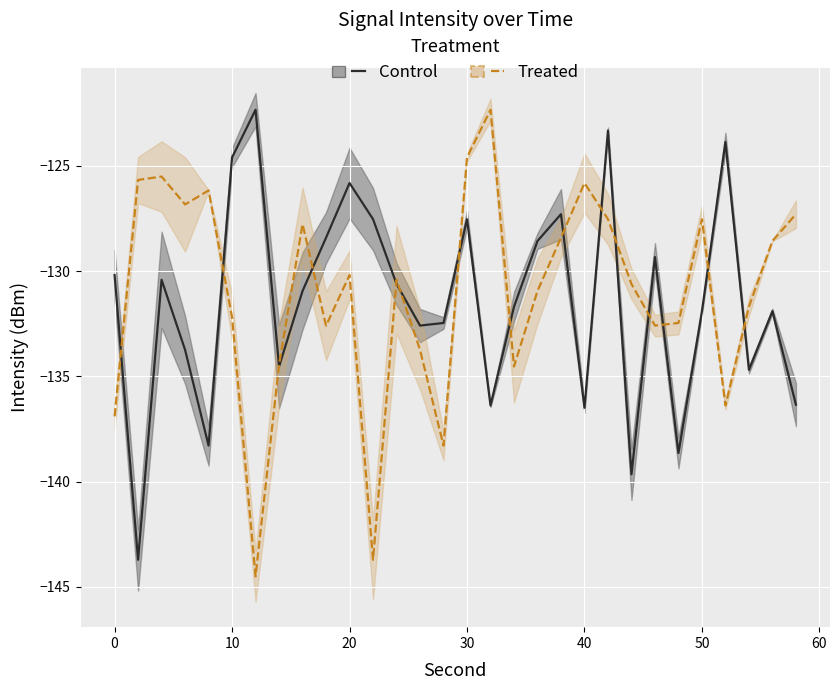

What are all the series names shown in the legend?

Control, Treated